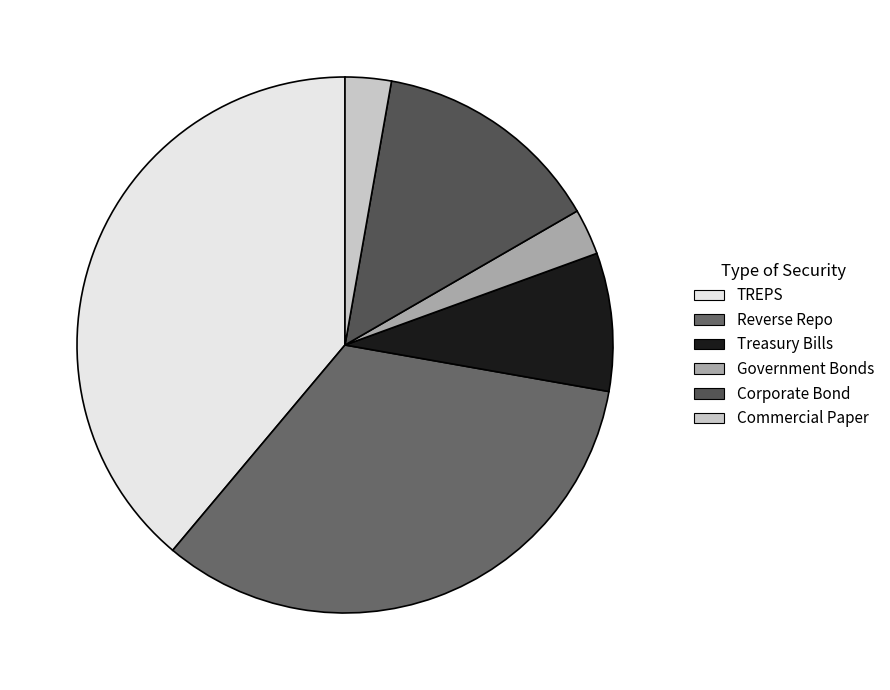

Which slice is the largest?

TREPS